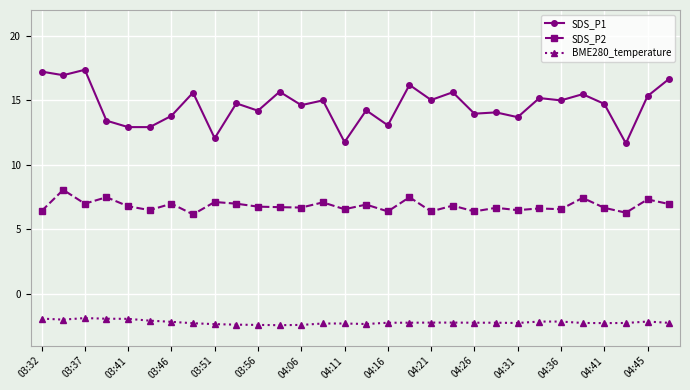

True or false: SDS_P2 has more than 0 interior local peaks.

True